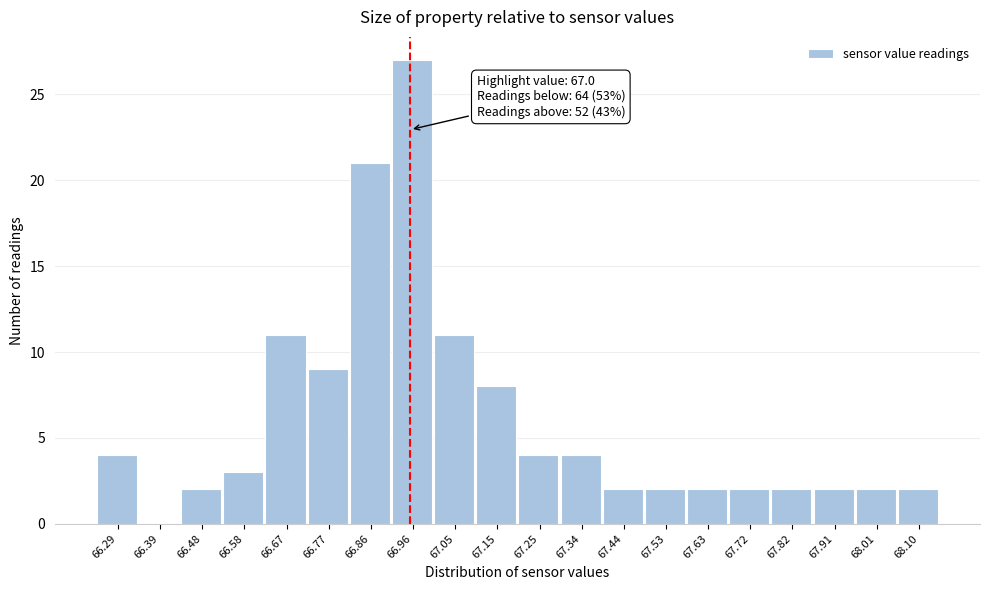

Reading left to right, transcribe all the data shown in this chart.

66.29=4	66.39=0	66.48=2	66.58=3	66.67=11	66.77=9	66.86=21	66.96=27	67.05=11	67.15=8	67.25=4	67.34=4	67.44=2	67.53=2	67.63=2	67.72=2	67.82=2	67.91=2	68.01=2	68.10=2